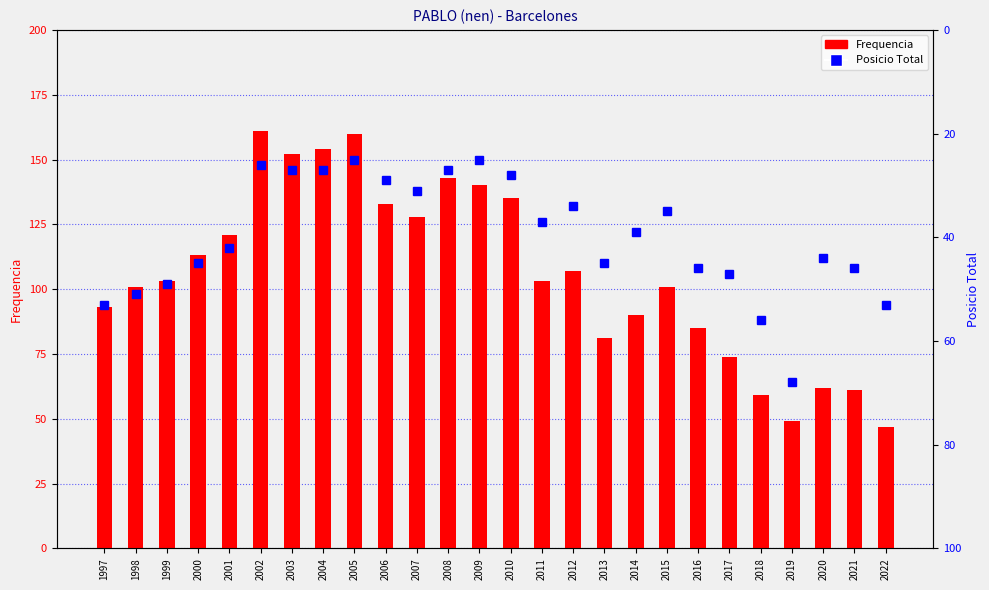

What is the value of the Frequencia bar at the 17th from the left?

81